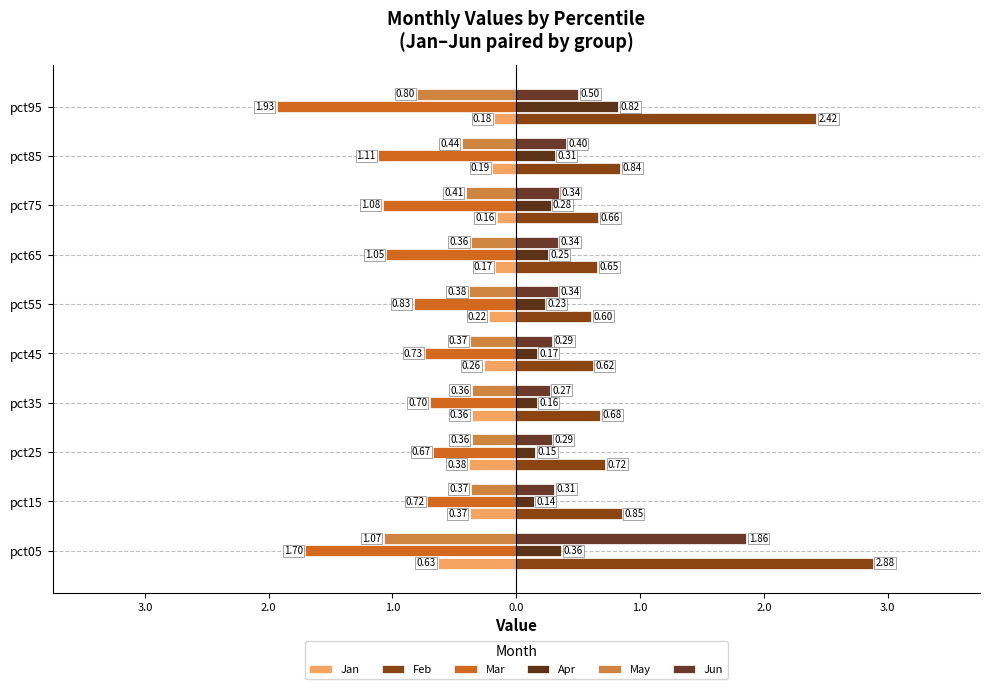

At how many categories does at least one series exceed 0?

10